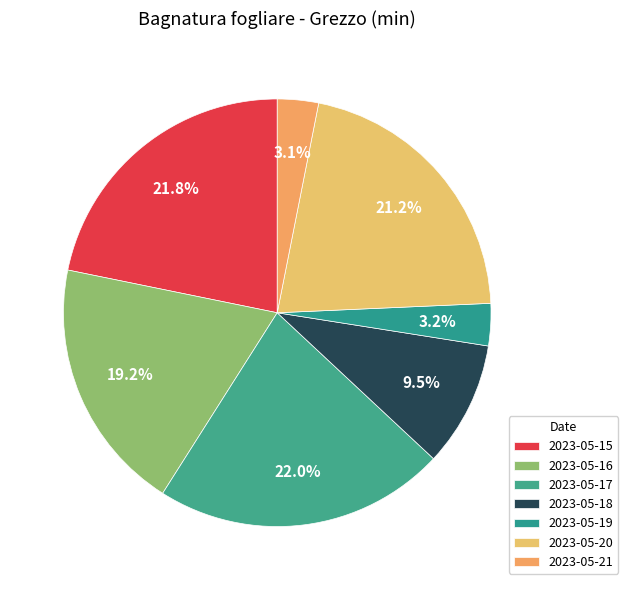

What is the largest slice in the pie chart?

2023-05-17